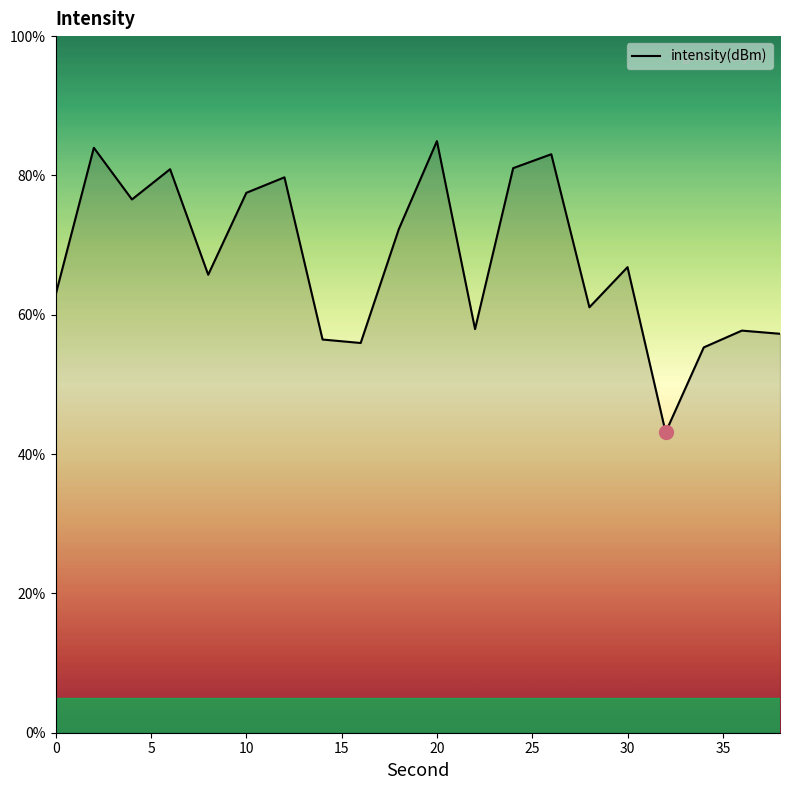

What is the minimum value shown in the chart?

43.1